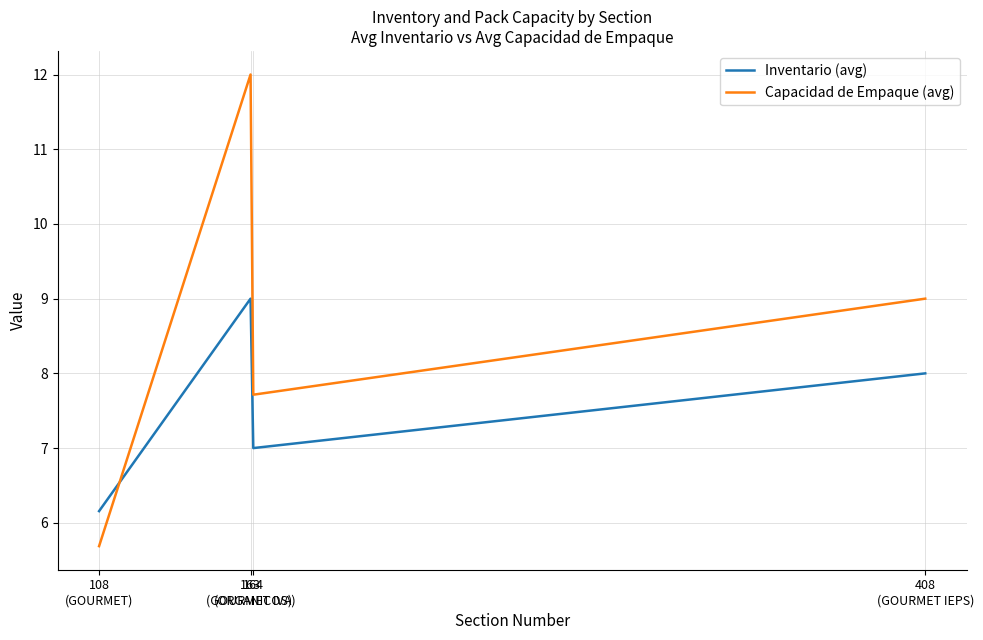

At which label does Inventario (avg) reach its minimum?

108
(GOURMET)